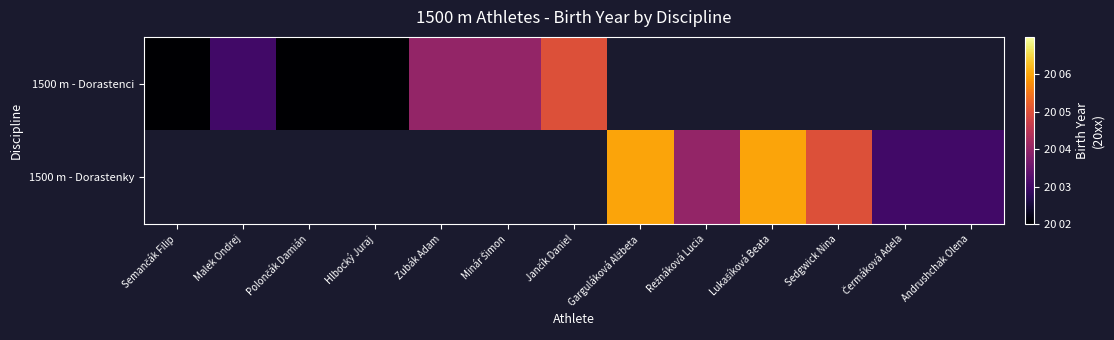

List the series in order of their peak value, lowest first.

1500 m - Dorastenci, 1500 m - Dorastenky